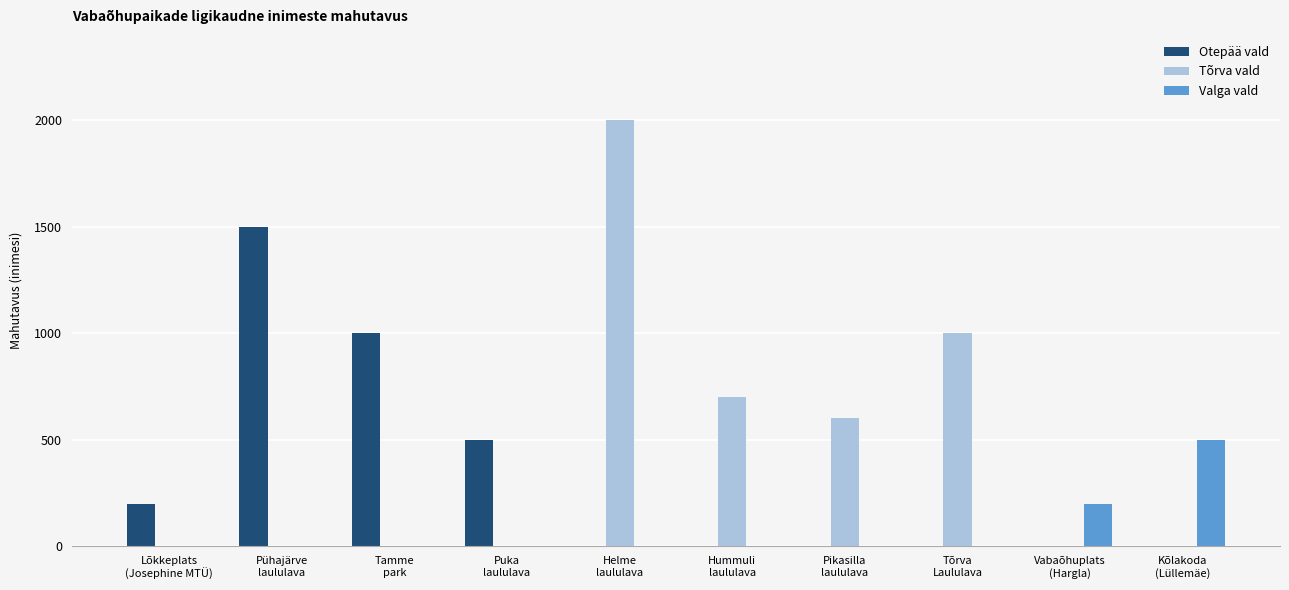

What is the total value across all series at Tõrva
Laululava?

1000